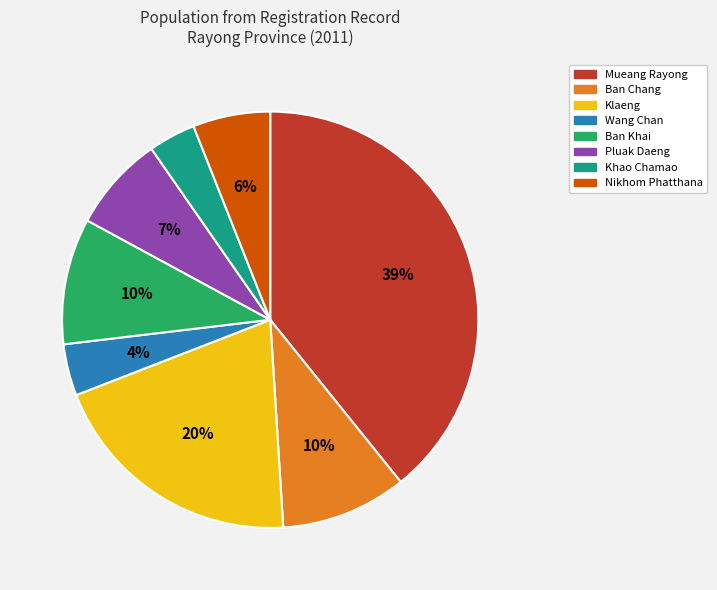

Is it true that Ban Chang is 10% of the pie?

True